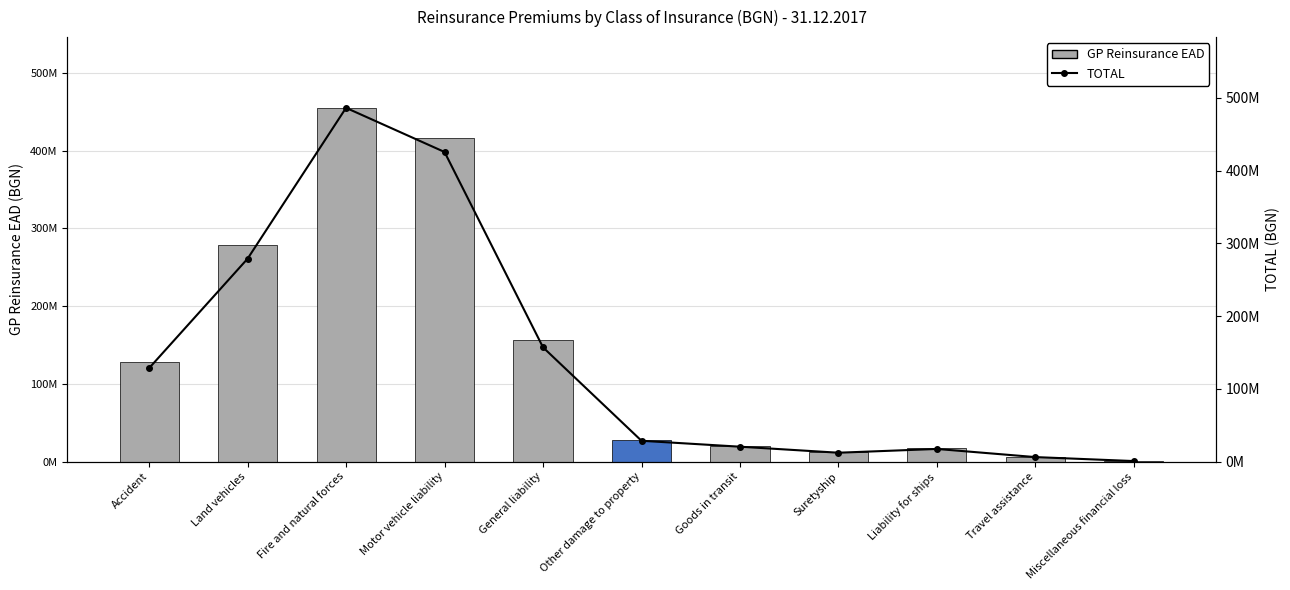

At which label does GP Reinsurance EAD first exceed 28207810?

Accident